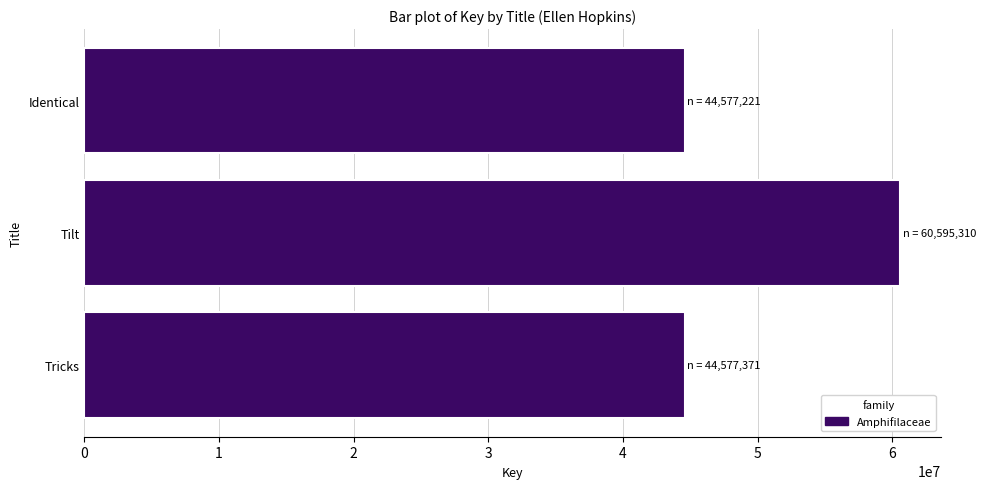

What is the difference between the maximum and second lowest values?

16017939